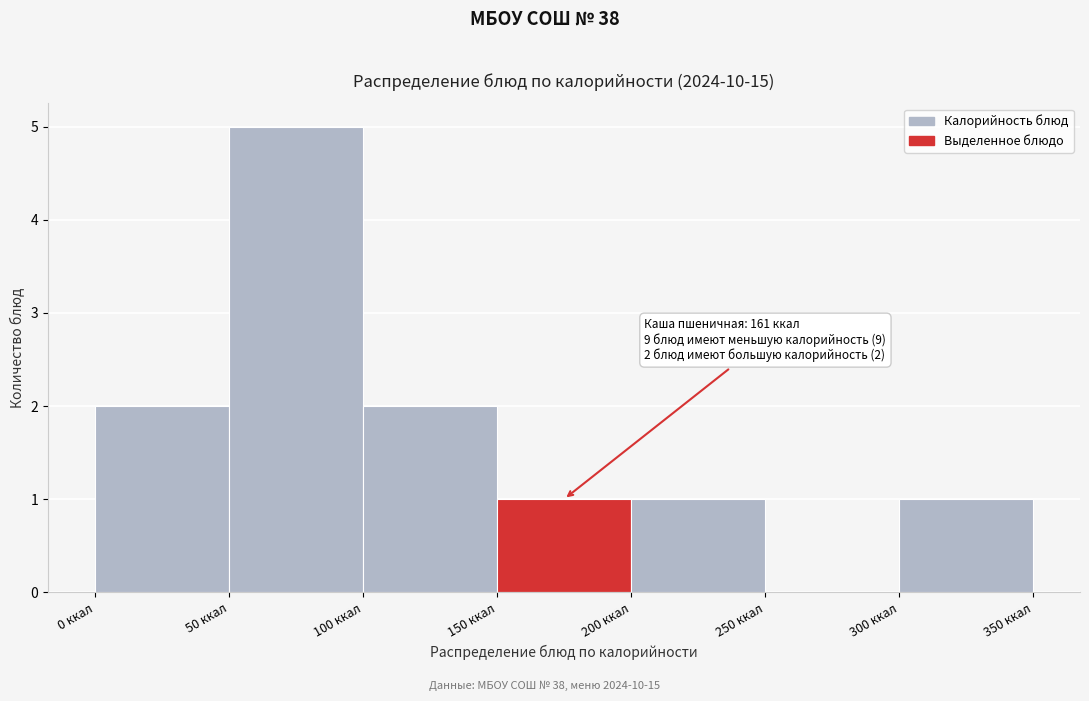

Which range on the x-axis has the tallest bar?

50 to 100